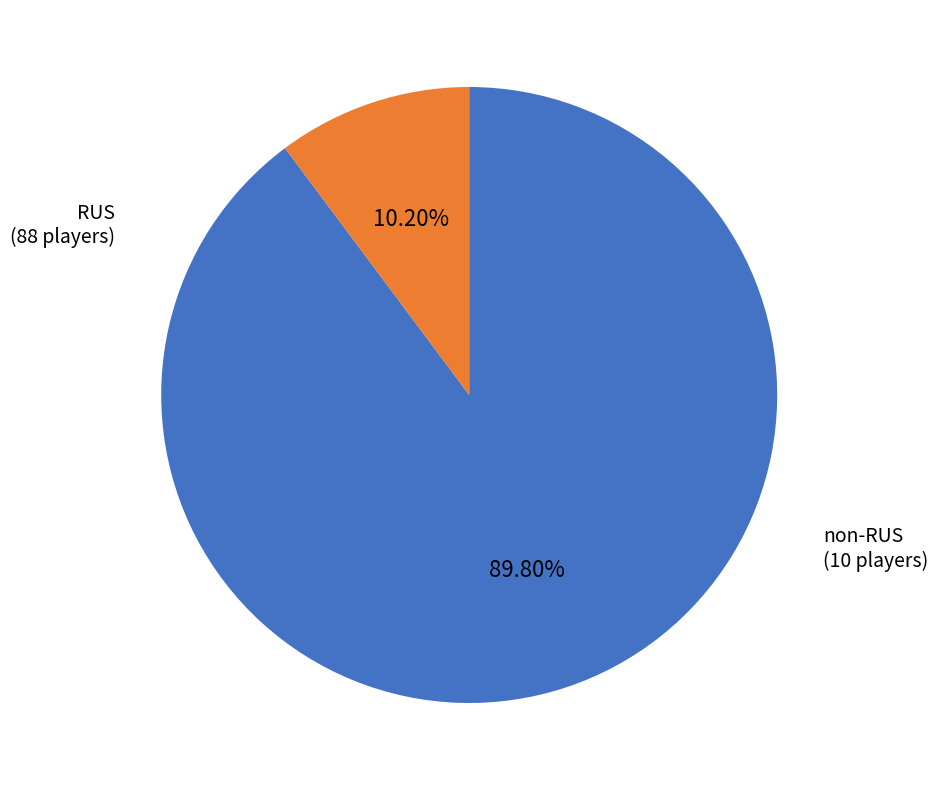

How many segments does this pie chart have?

2